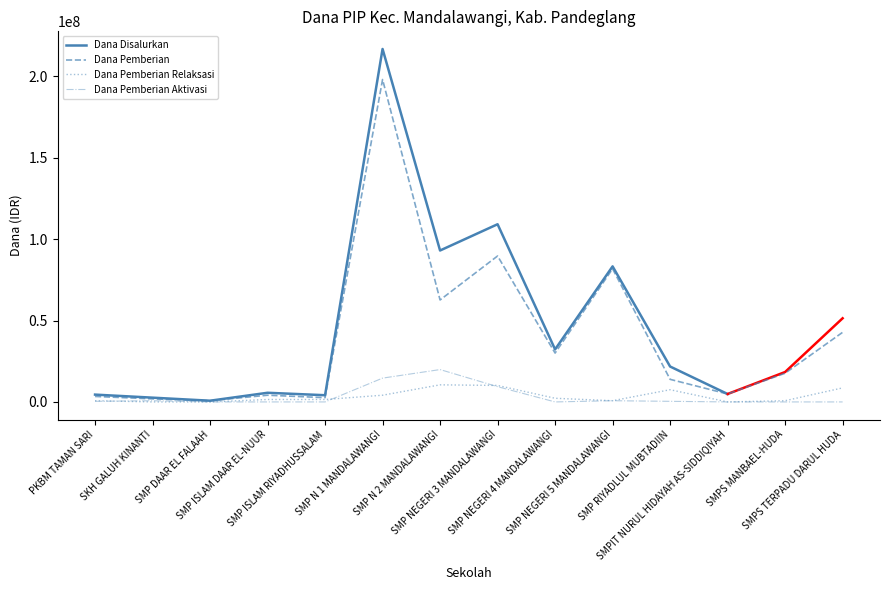

In Dana Pemberian Aktivasi, how many points are higher than both neighbors (excluding endpoints)?

3